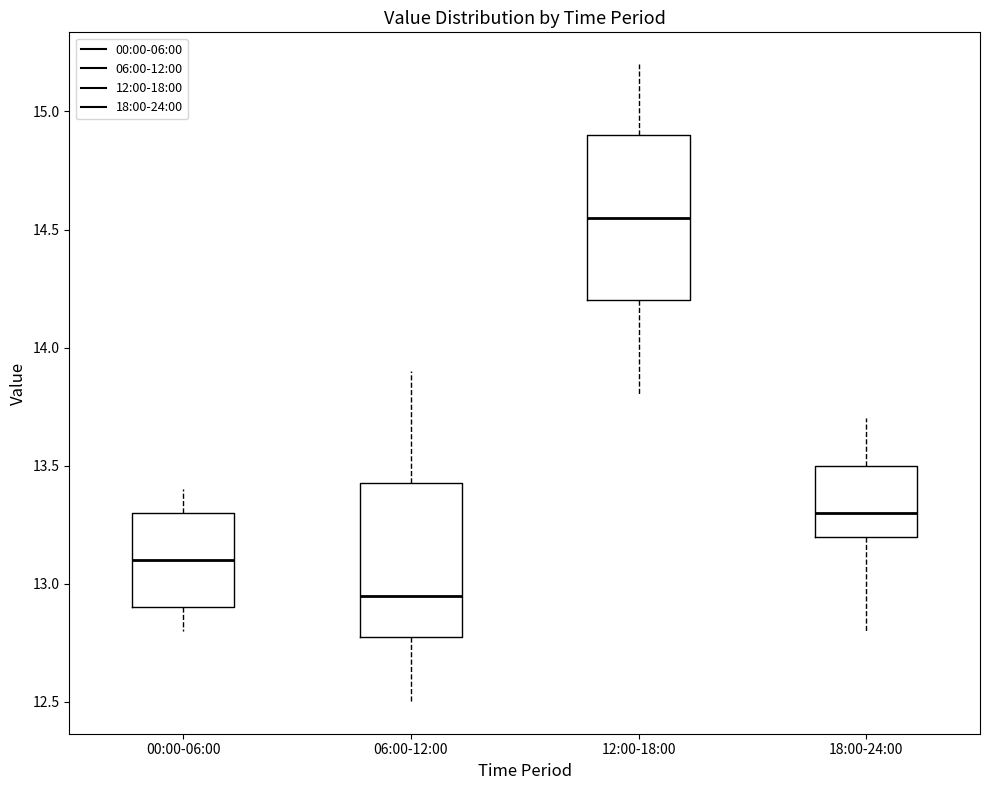

Where does the lower whisker of the box for 12:00-18:00 end on the y-axis? The values are not printed on the chart, so give them approximately, as read against the axis.

13.80